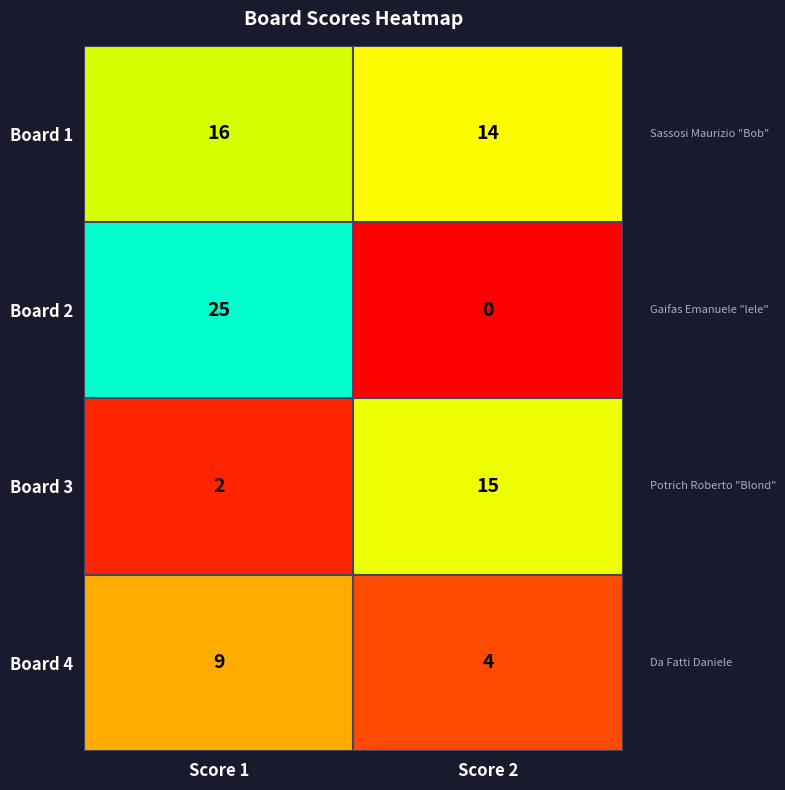

Which series changed the most between Score 1 and Score 2?

Board 2